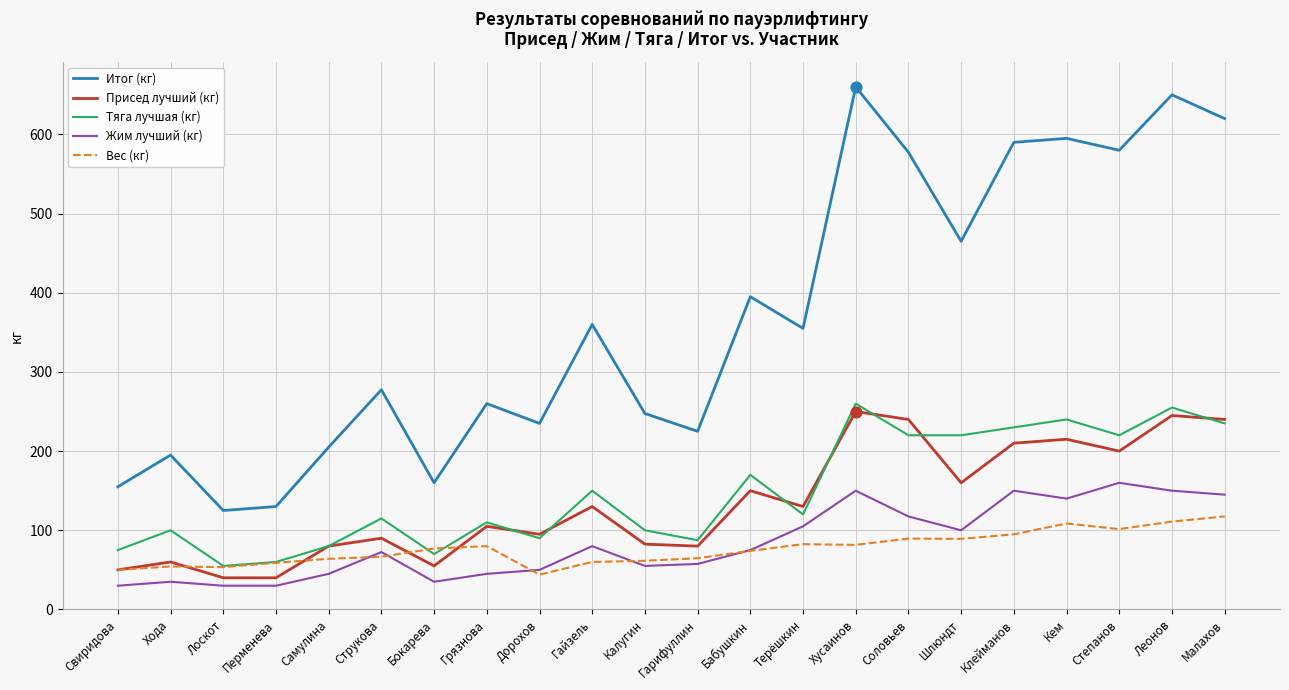

What is the total value across all series at Шлюндт?

1034.2